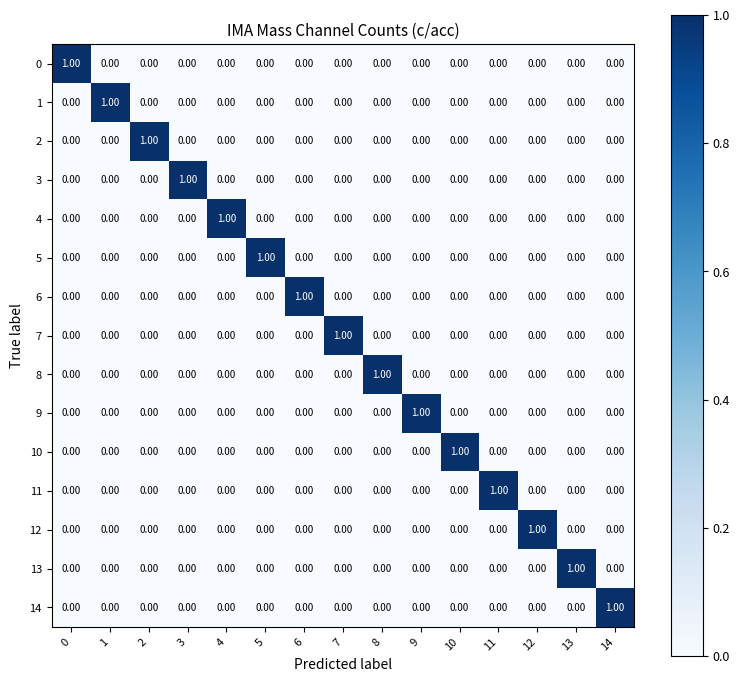

At how many categories does at least one series exceed 0?

15